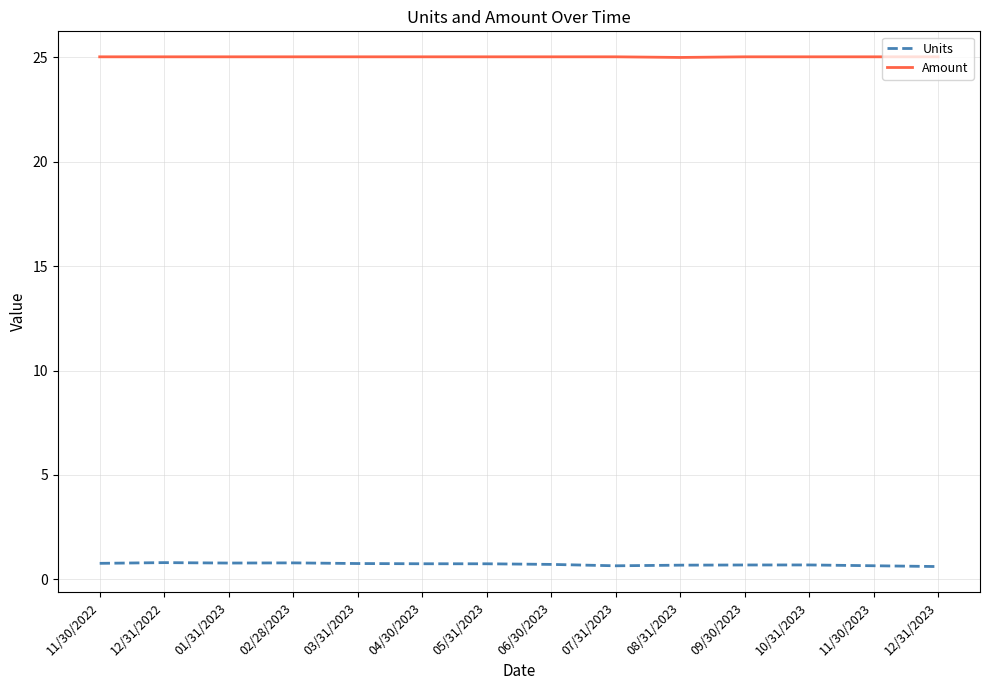

In Units, how many points are lower than both neighbors (excluding endpoints)?

2